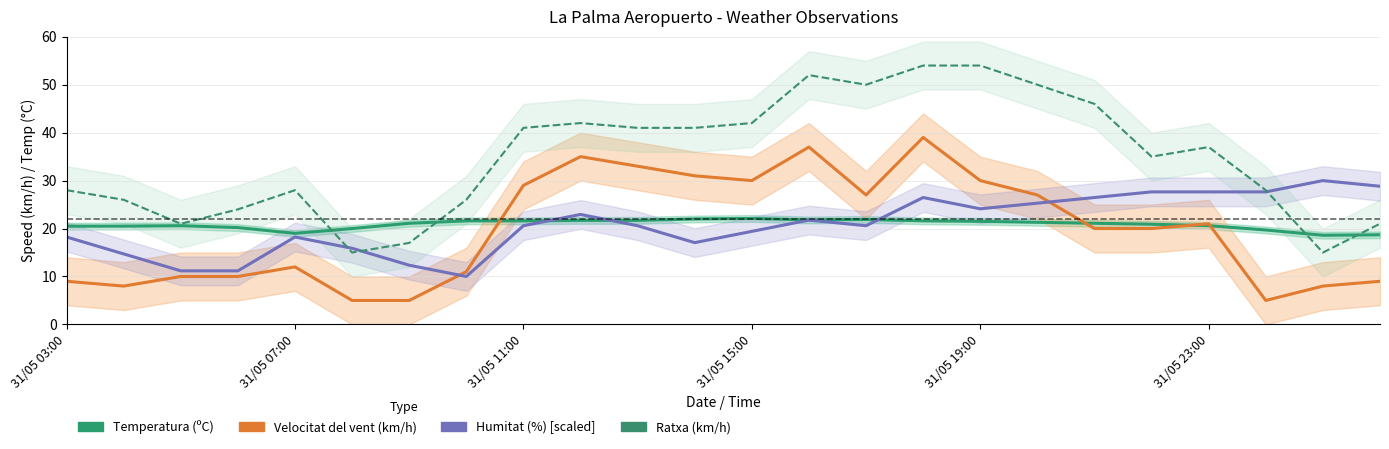

What is the minimum value for Temperatura (ºC)?

18.6